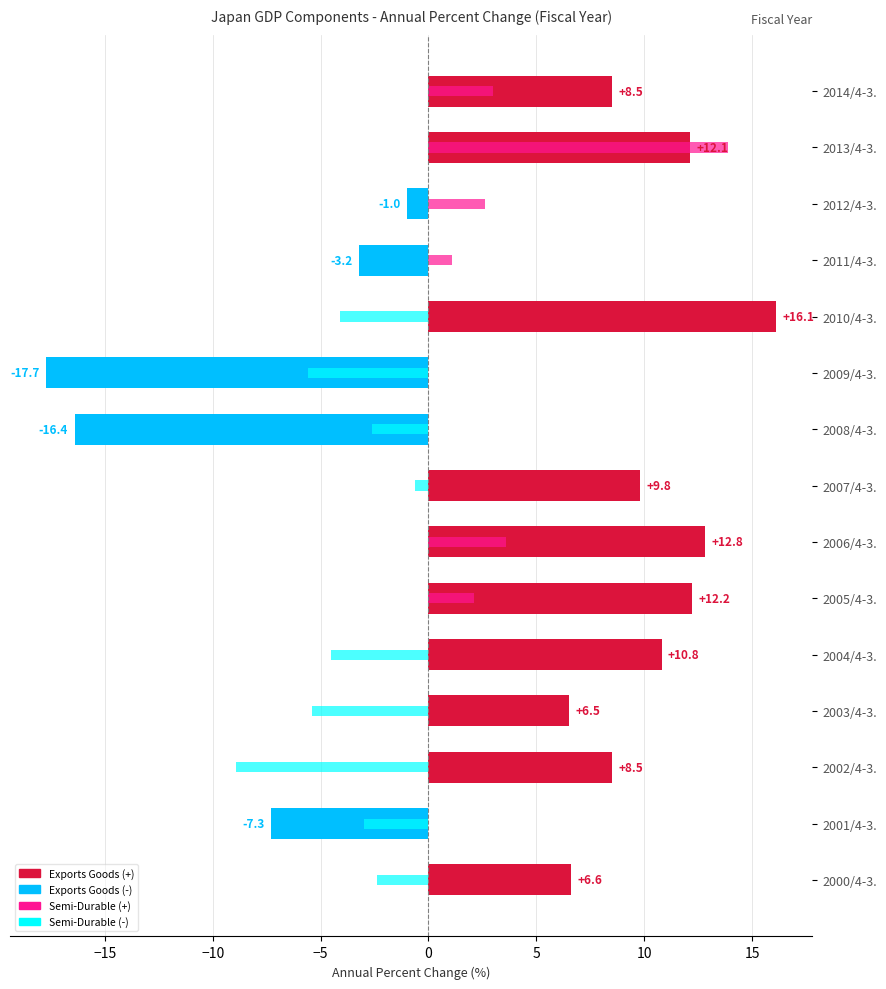

Where is Exports Goods nearest to the value 0?

2012/4-3.